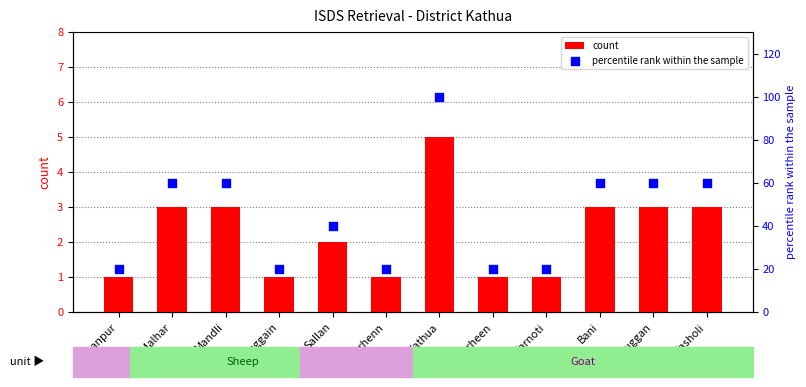

At how many categories does at least one series exceed 54?

6